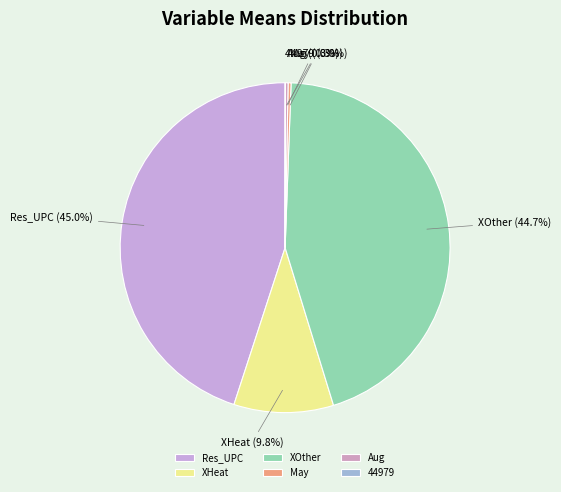

What percentage is the XHeat slice, to the nearest percent?

10%